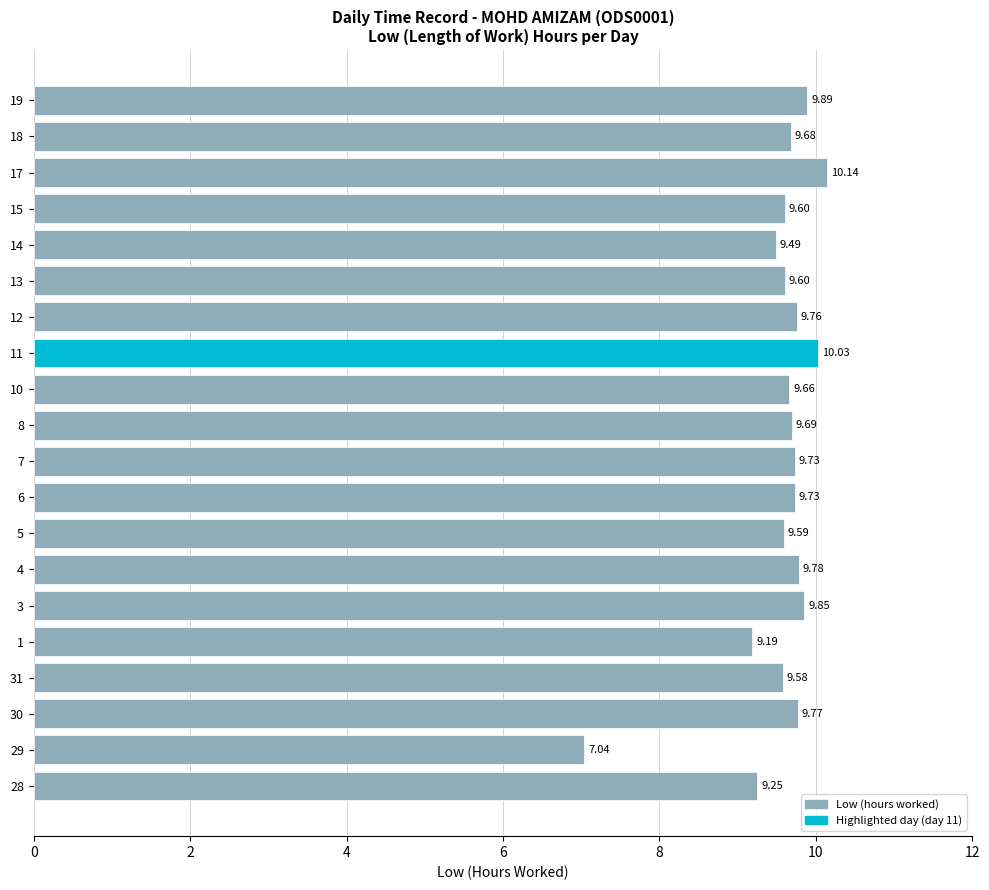

What is the ratio of the value at 13 to the value at 5?

1.0